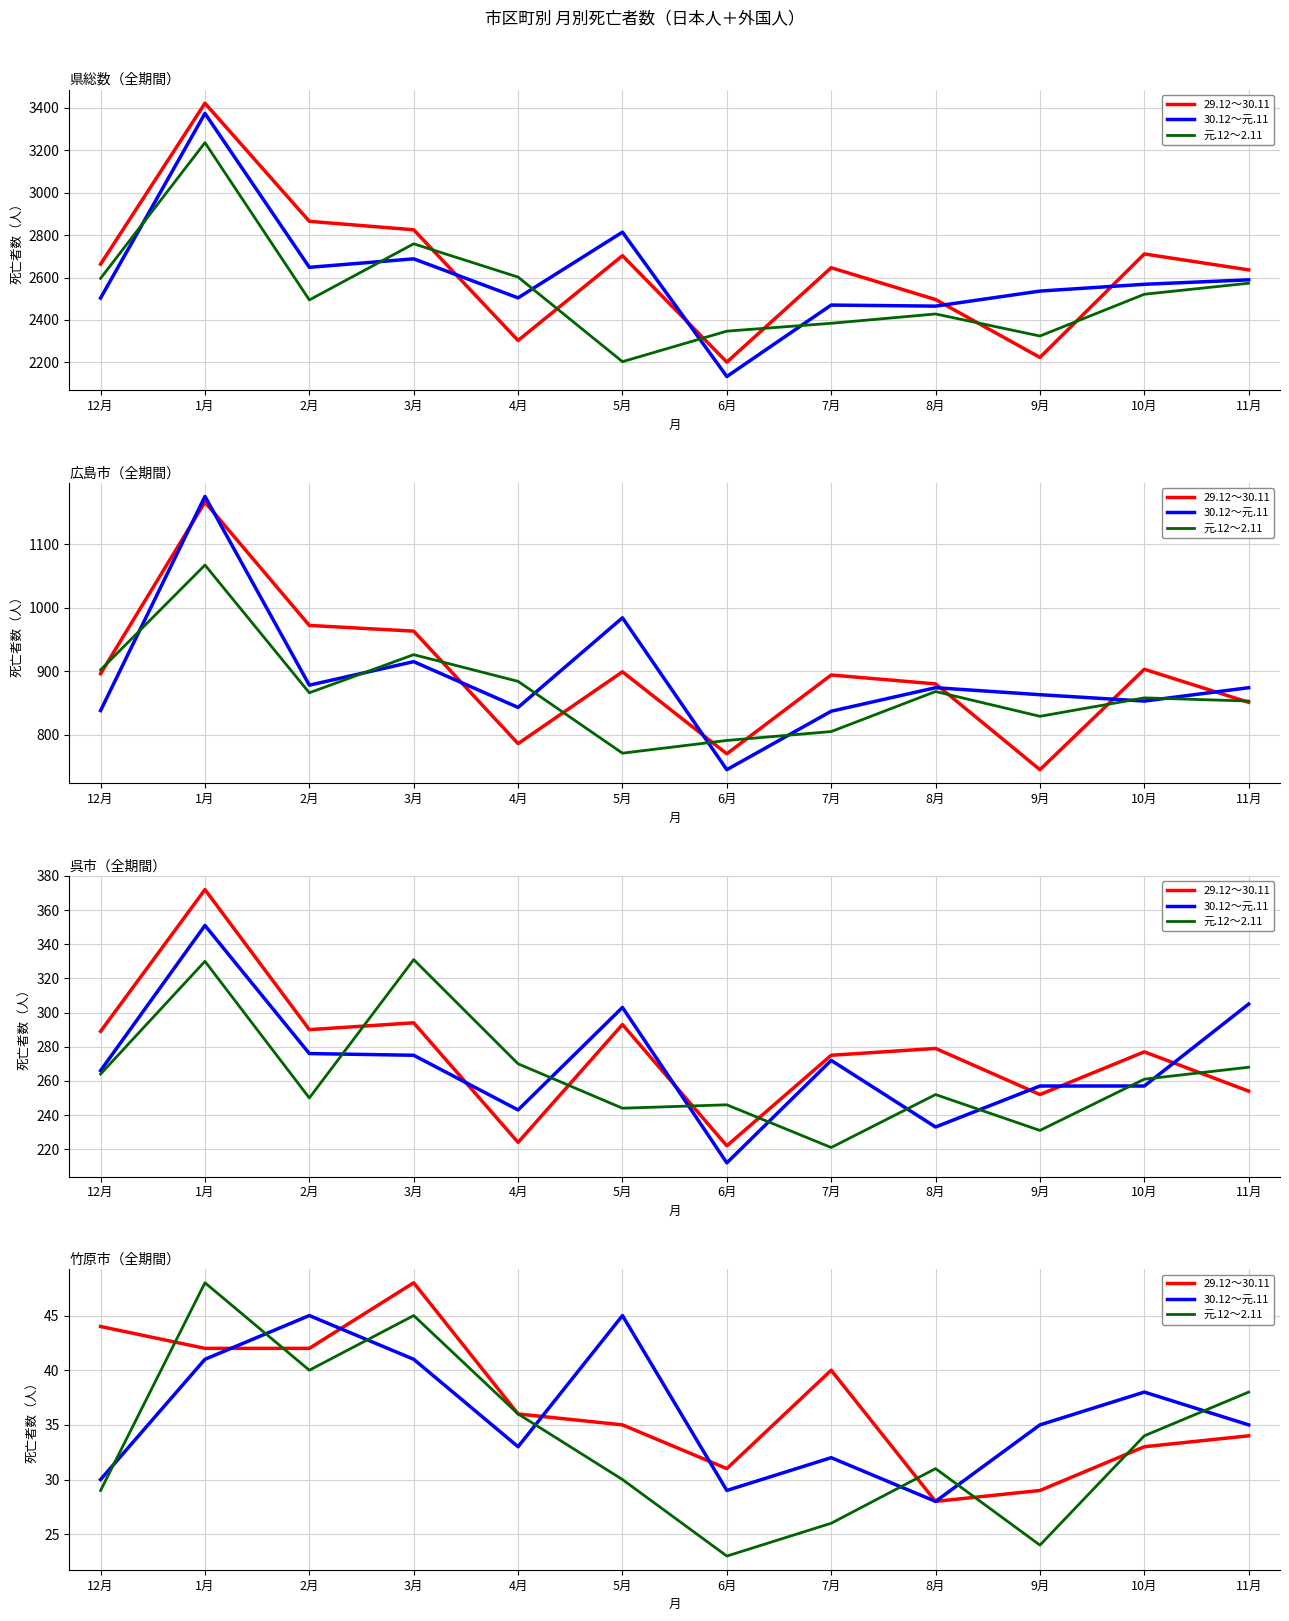

The value of 元.12～2.11 at 10月 is 17. True or false?

False